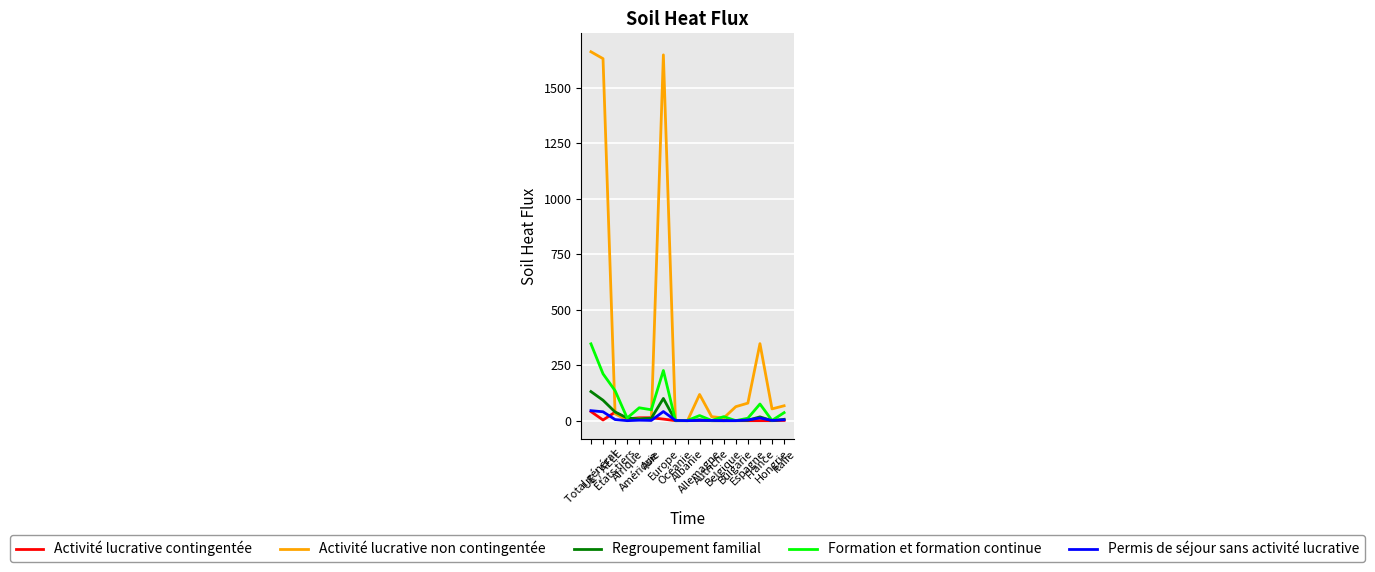

What is the greatest value displayed?

1662